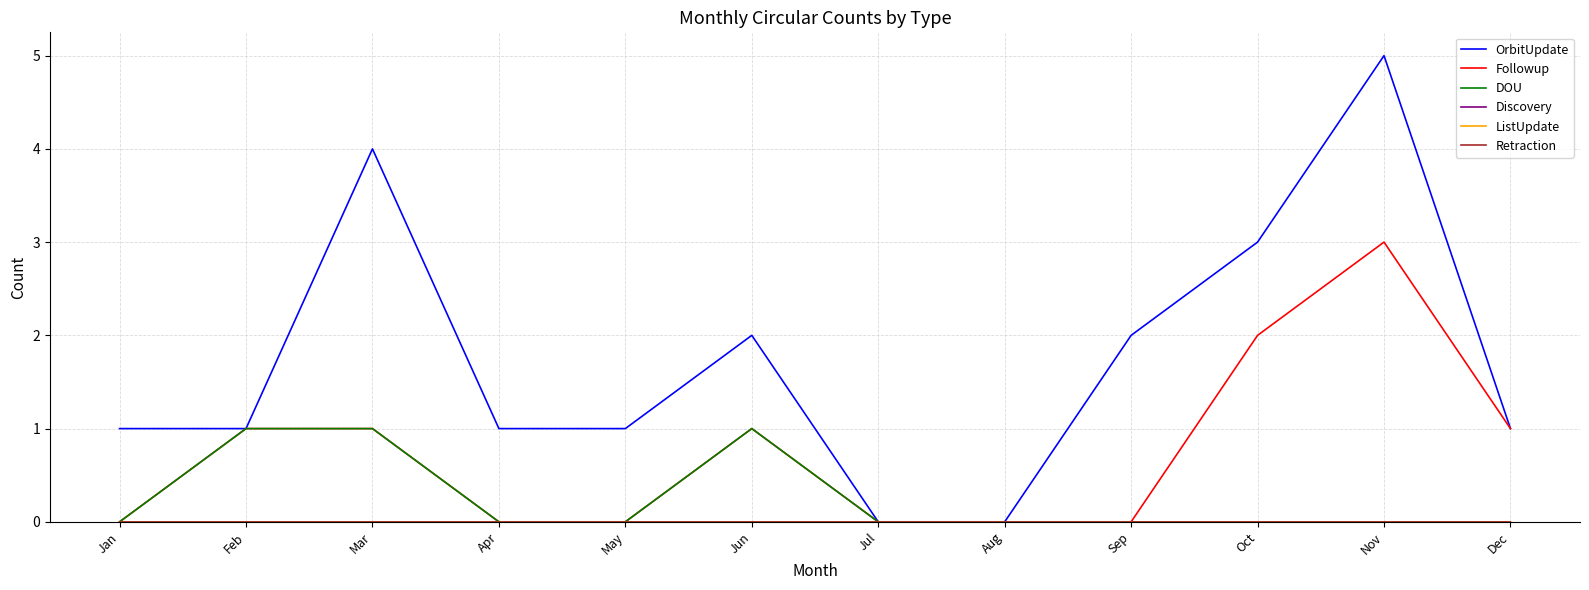

Is this an area chart (filled region under the line)?

No